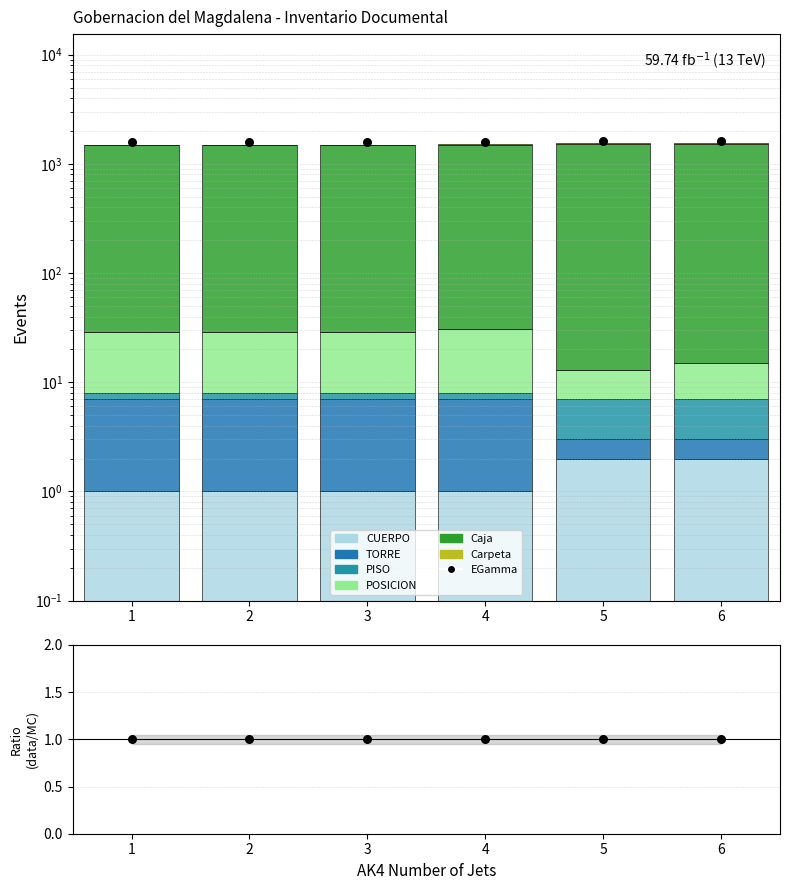

At which category is the sum across all series the highest?

5